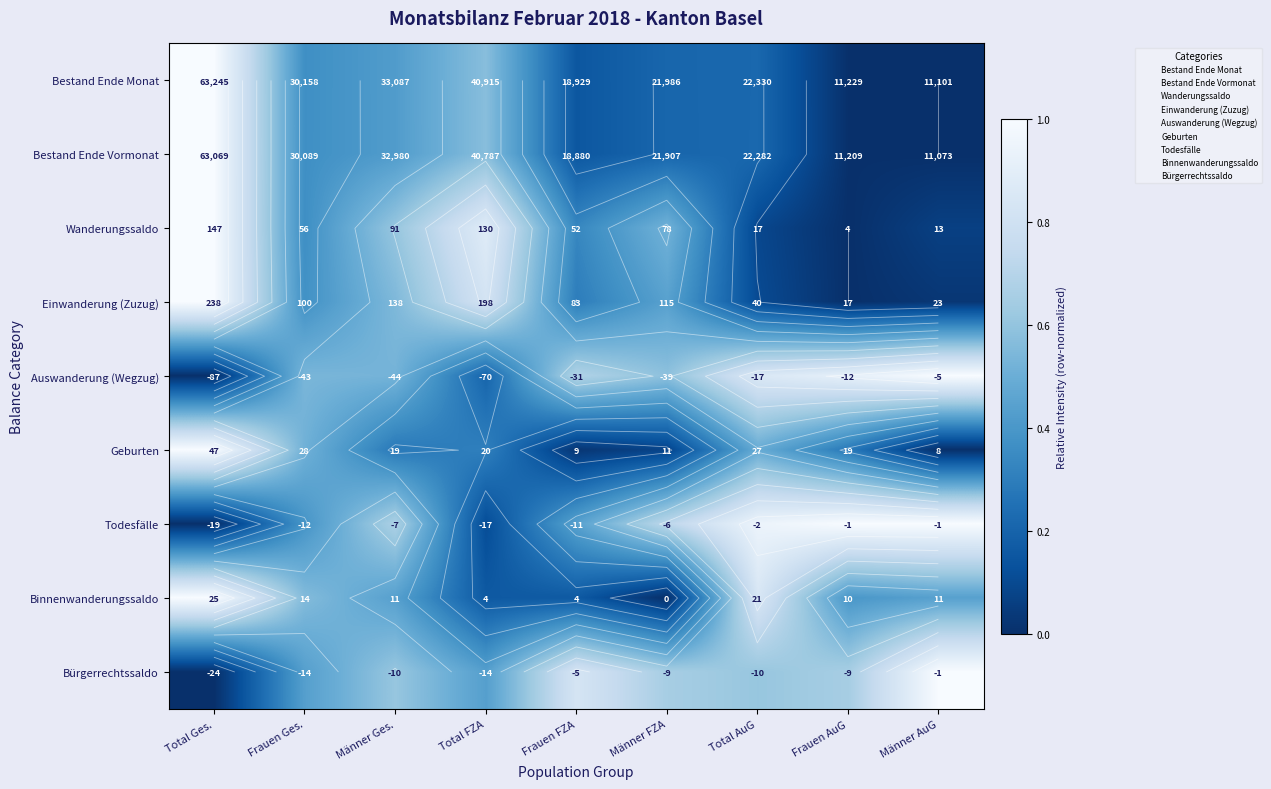

Which series has the widest spread of values?

Bestand Ende Monat